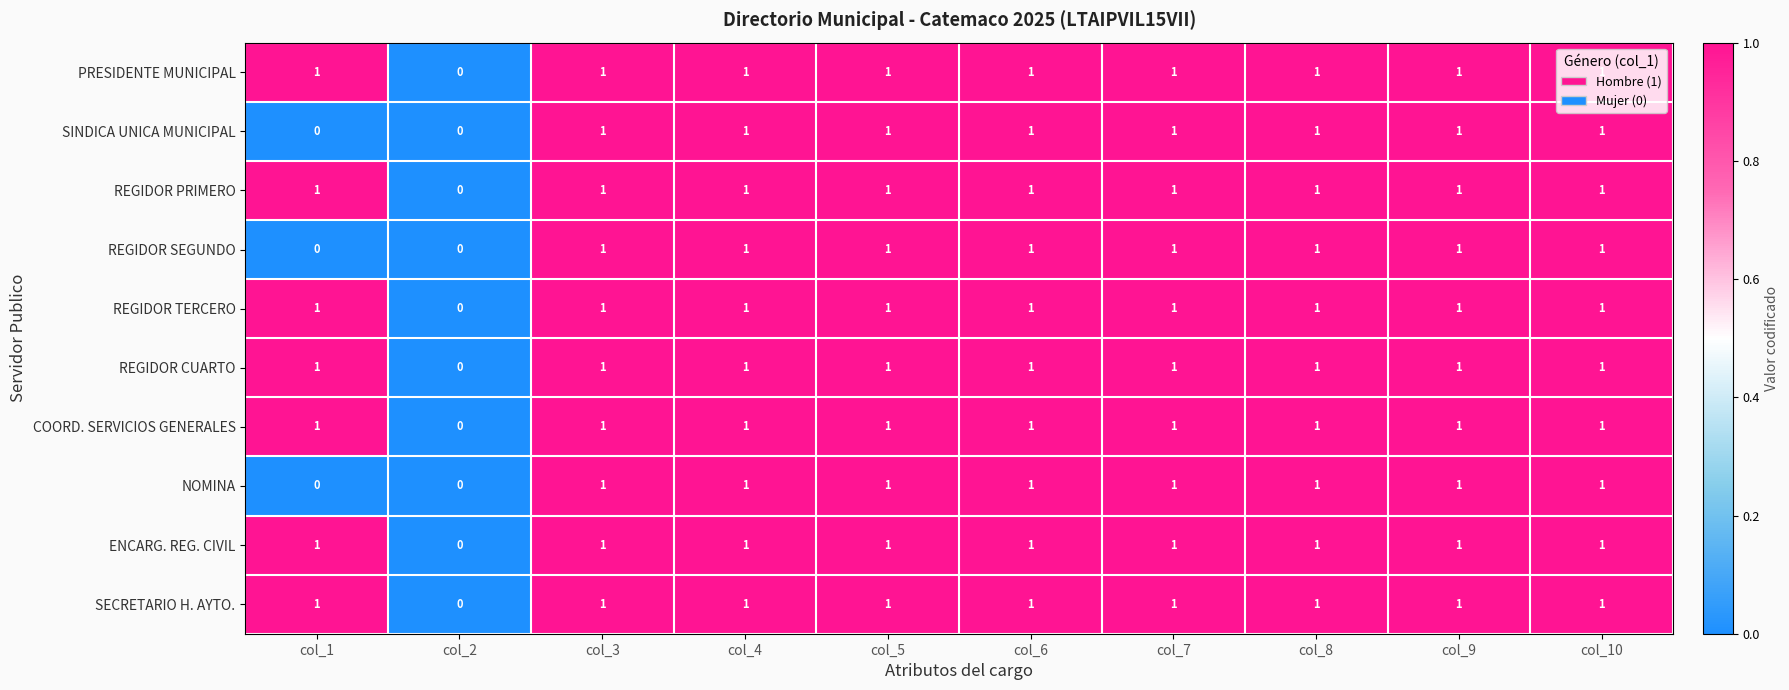

The value of SINDICA UNICA MUNICIPAL at col_9 is 1. True or false?

True